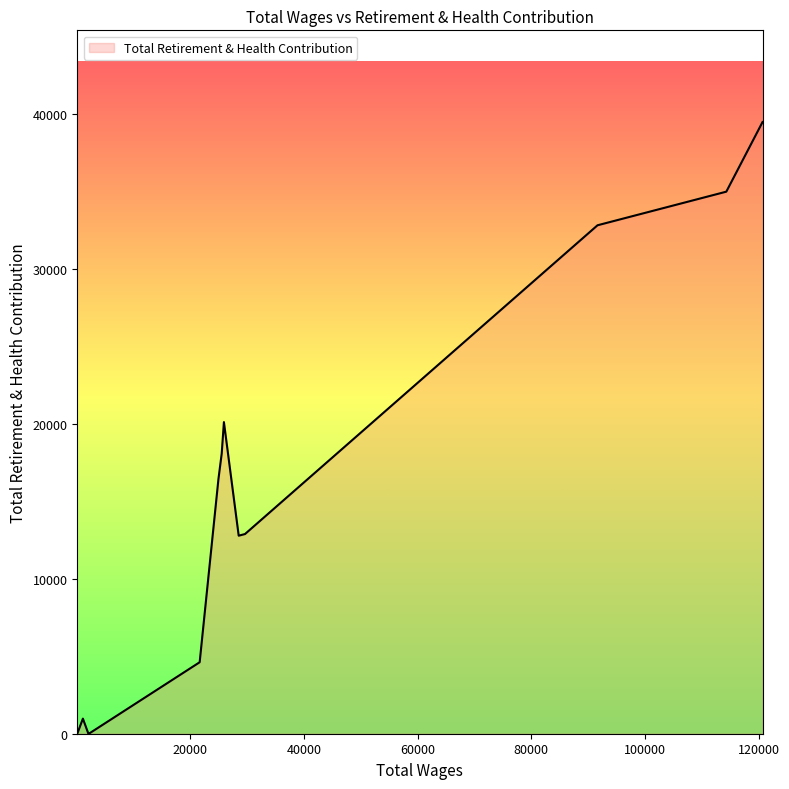

Is it true that the value at 81.0 is 0?

True